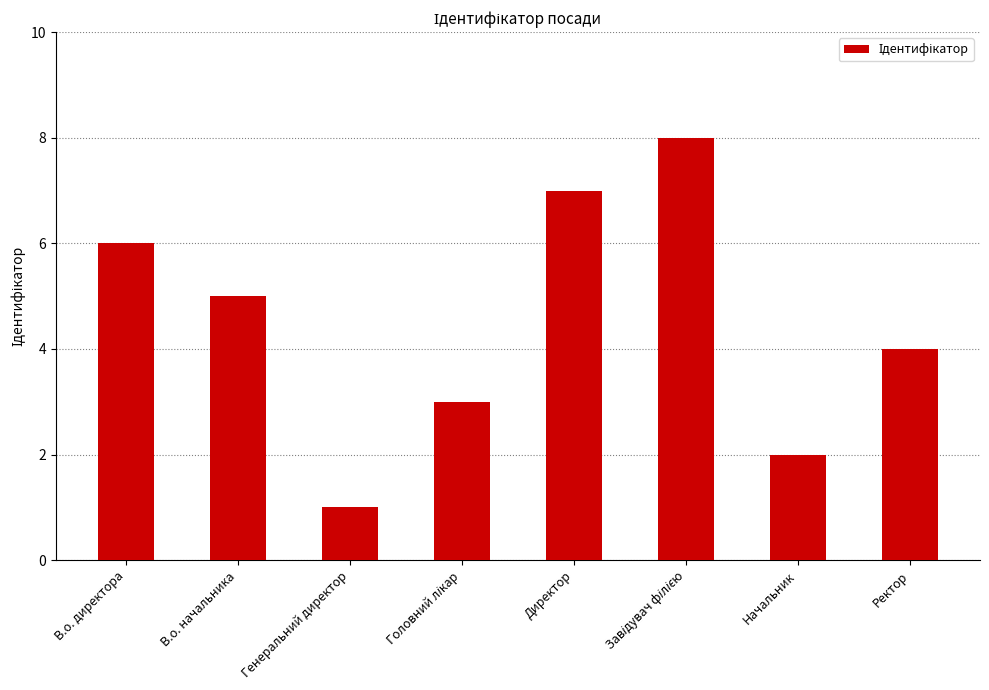

Which label corresponds to the smallest value in the chart?

Генеральний директор